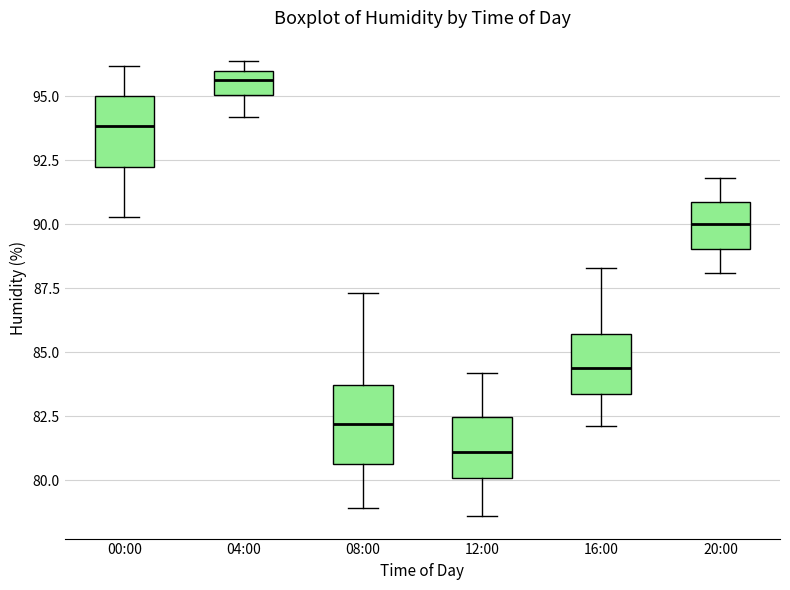

Reading left to right, transcribe this box plot: for each box, give where its median line is, the range the box spans, and where its two whiskers end, as read against the y-axis. The values are not printed on the chart, so give them approximately, as read against the axis.

00:00: median 94.0, box 92.5 to 95.0, whiskers 90.5 to 96.0
04:00: median 95.5, box 95.0 to 96.0, whiskers 94.0 to 96.5
08:00: median 82.0, box 80.5 to 83.5, whiskers 79.0 to 87.5
12:00: median 81.0, box 80.0 to 82.5, whiskers 78.5 to 84.0
16:00: median 84.5, box 83.5 to 85.5, whiskers 82.0 to 88.5
20:00: median 90.0, box 89.0 to 91.0, whiskers 88.0 to 92.0